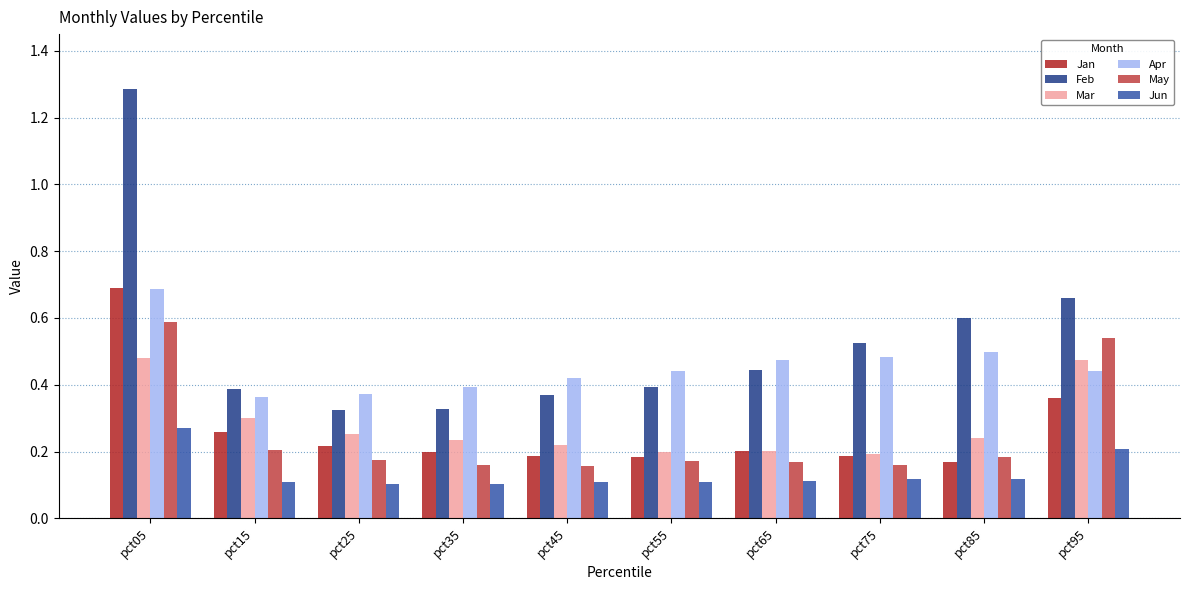

Is the value of Apr at pct25 greater than the value of May at pct95?

No